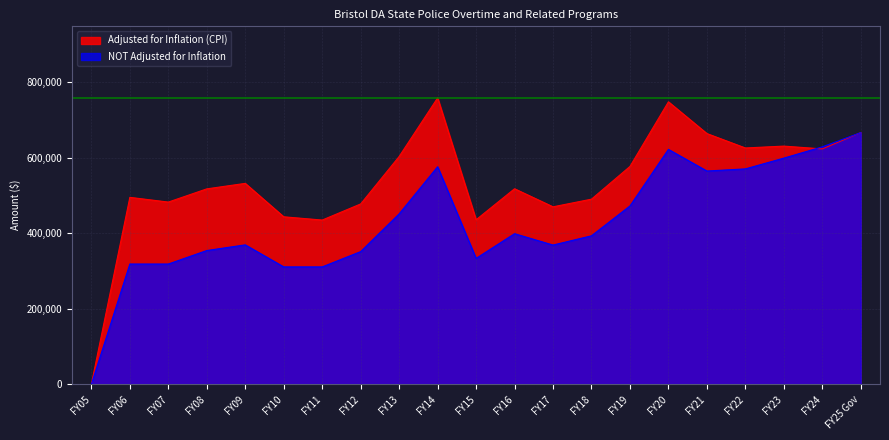

At which label does NOT Adjusted for Inflation first exceed 393218?

FY13